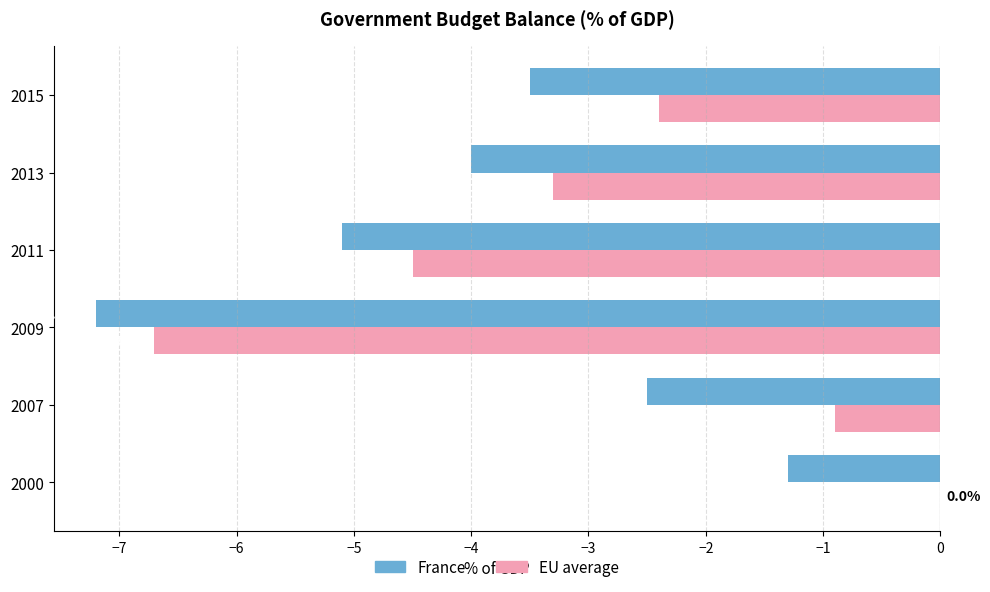

How many categories are shown in the chart?

6